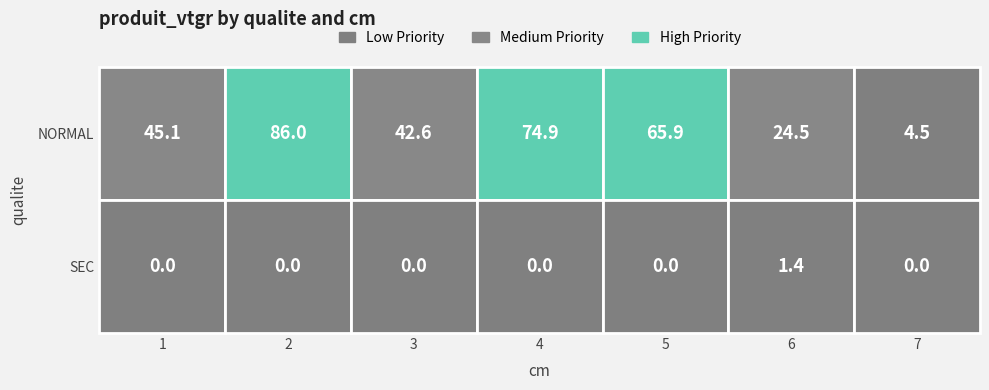

The value of NORMAL at 2 is 86.0. True or false?

True